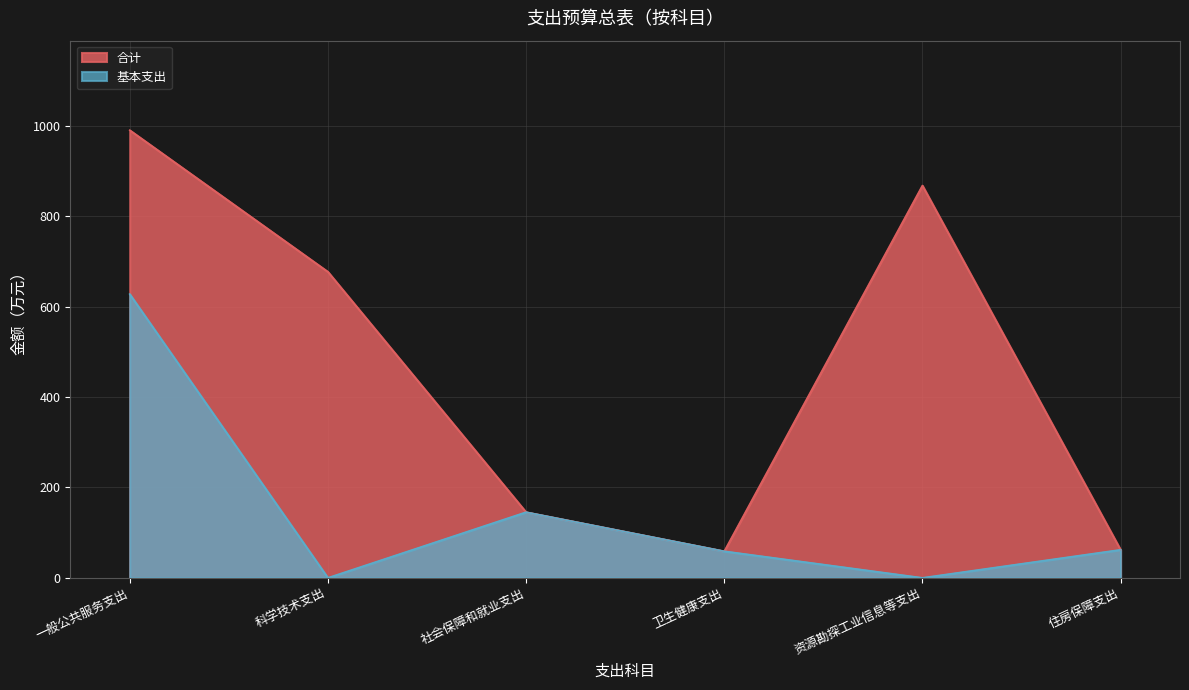

List the series in order of their overall mean, lowest first.

基本支出, 合计